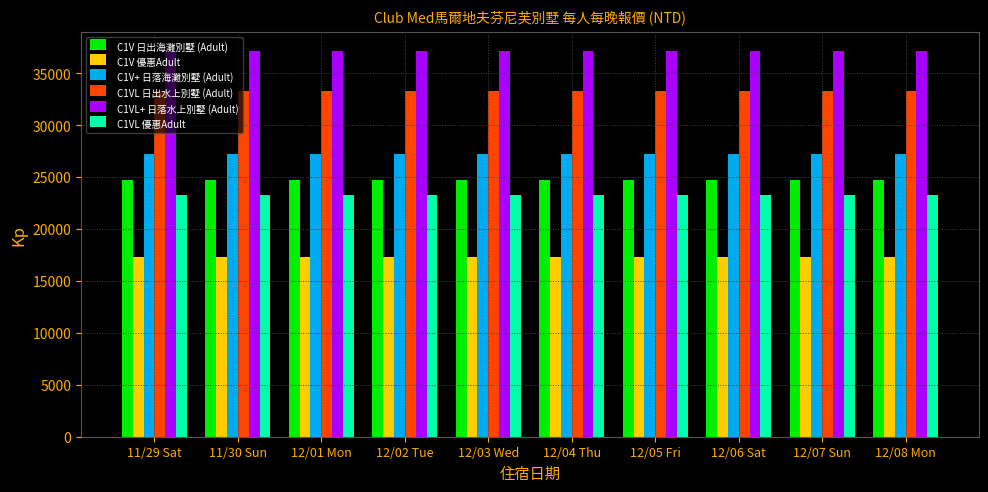

What is the minimum value shown in the chart?

17300